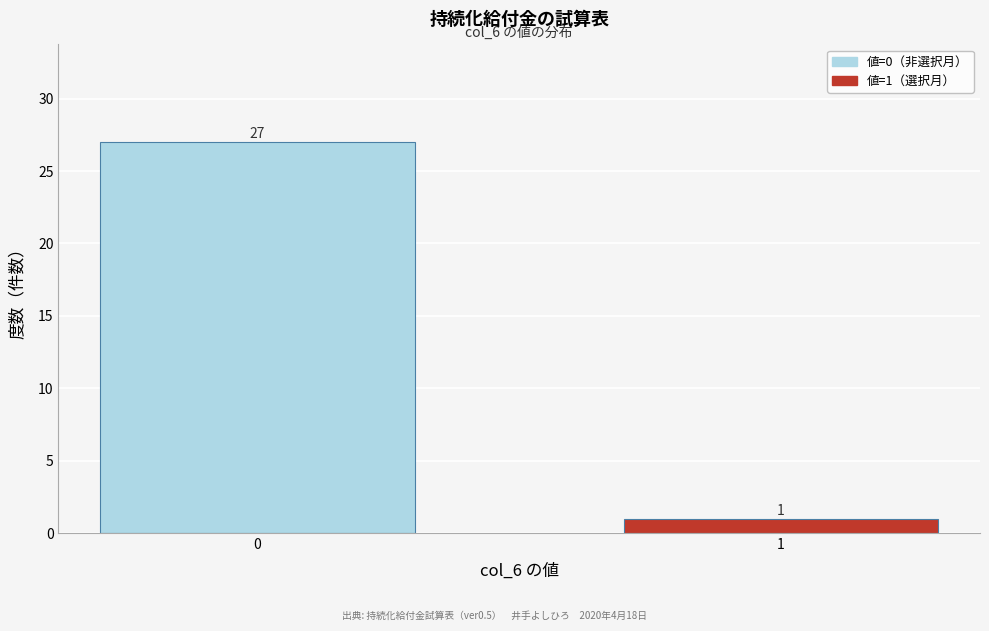

Reading left to right, transcribe all the data shown in this chart.

27	1